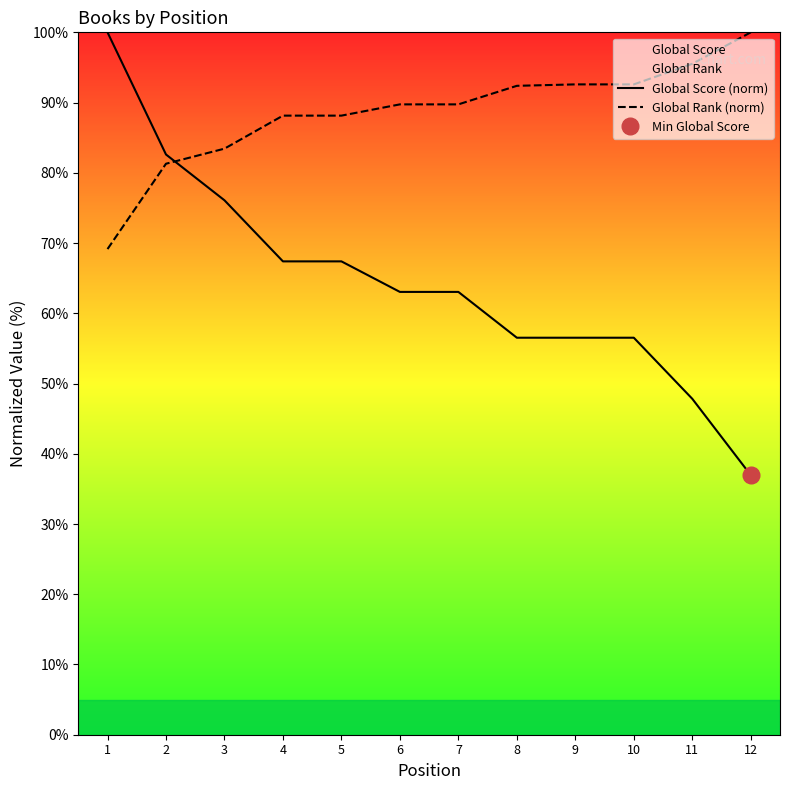

Where is Global Score (norm) nearest to the value 68?

4